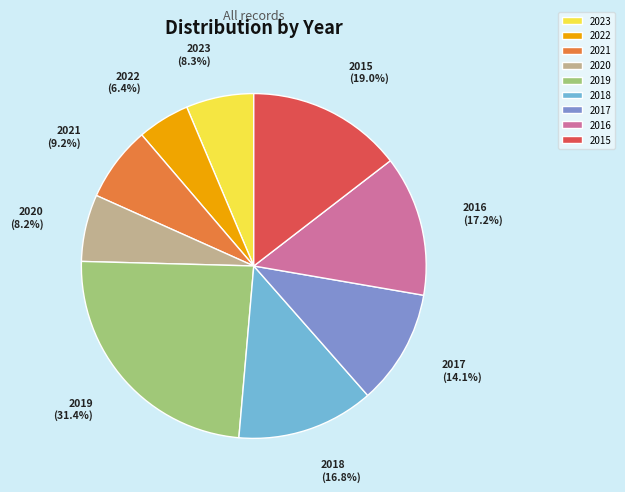

To the nearest percent, what is the average slice percentage?

11%